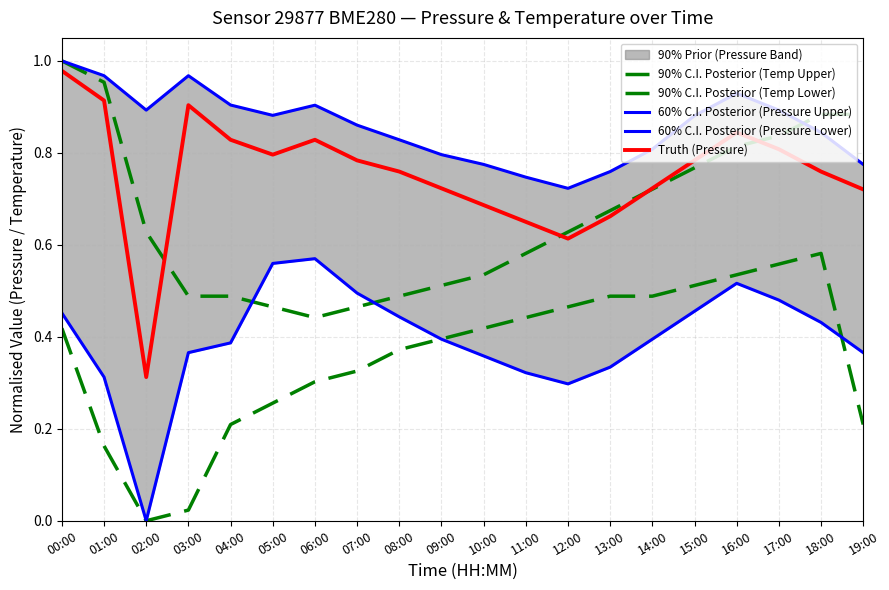

After their last crossing, which series has the higher values: 60% C.I. Posterior (Pressure Lower) or 90% C.I. Posterior (Temp Upper)?

90% C.I. Posterior (Temp Upper)